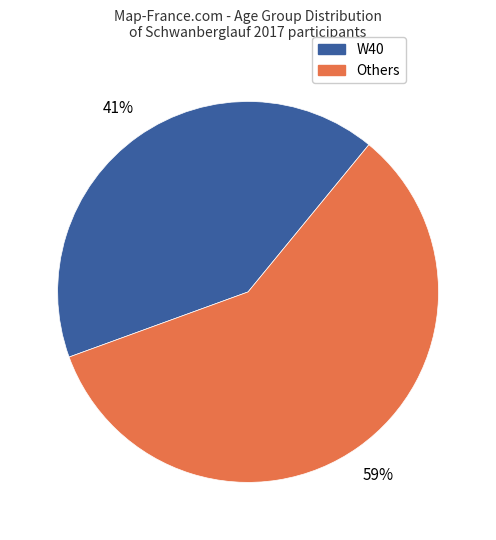

Is there any slice that represents more than half of the pie?

Yes